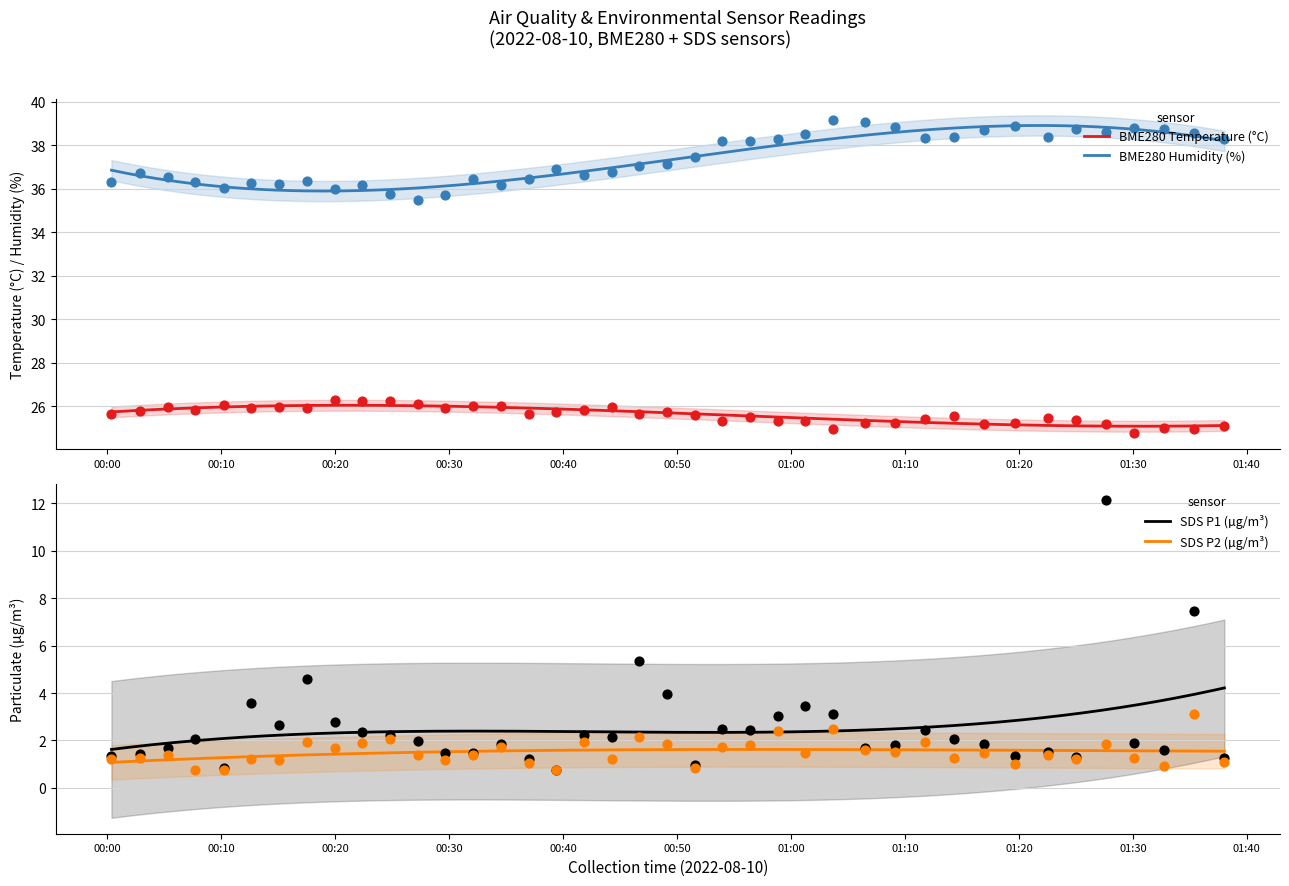

Which series has the largest total across all categories?

BME280_humidity